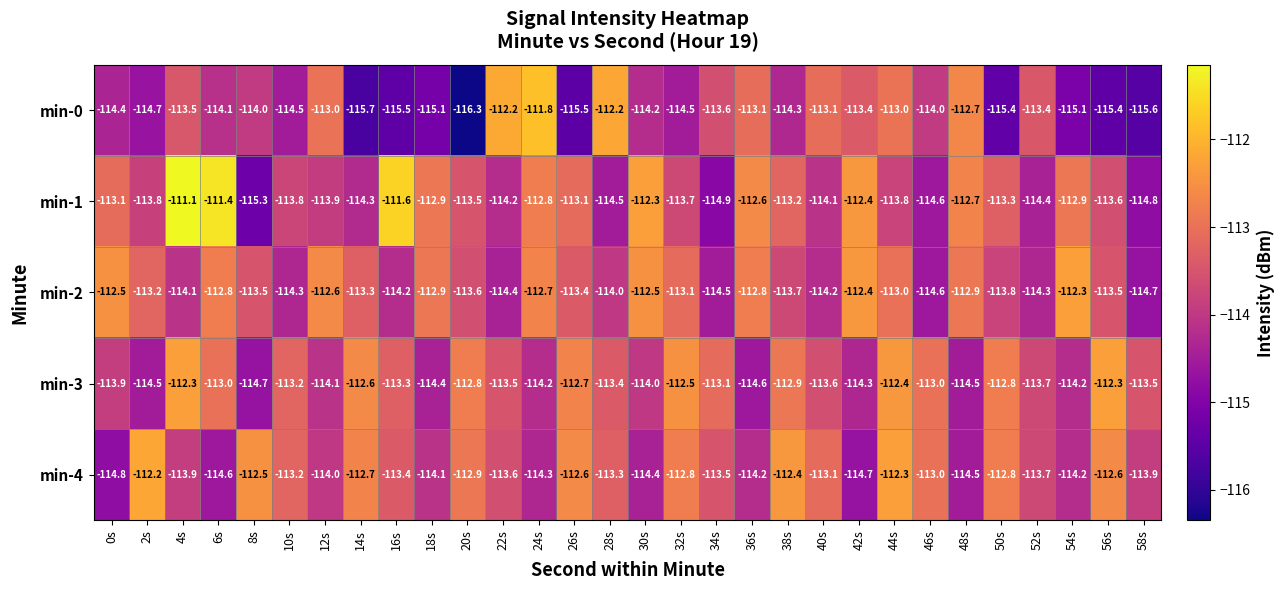

What is the spread (max minus min) of values at 42s?

2.3